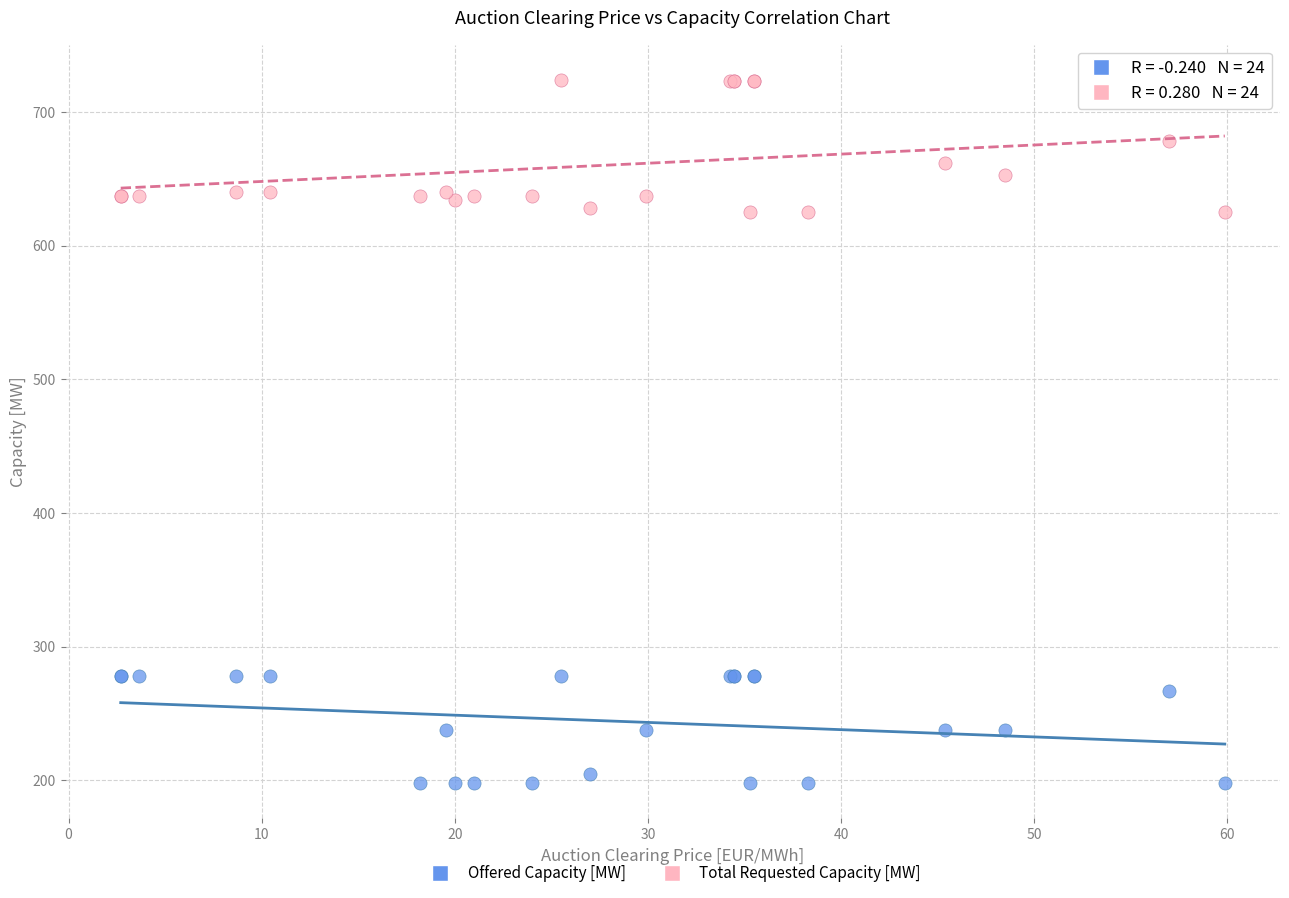

Which series contains the lowest Y value?

Offered Capacity [MW]